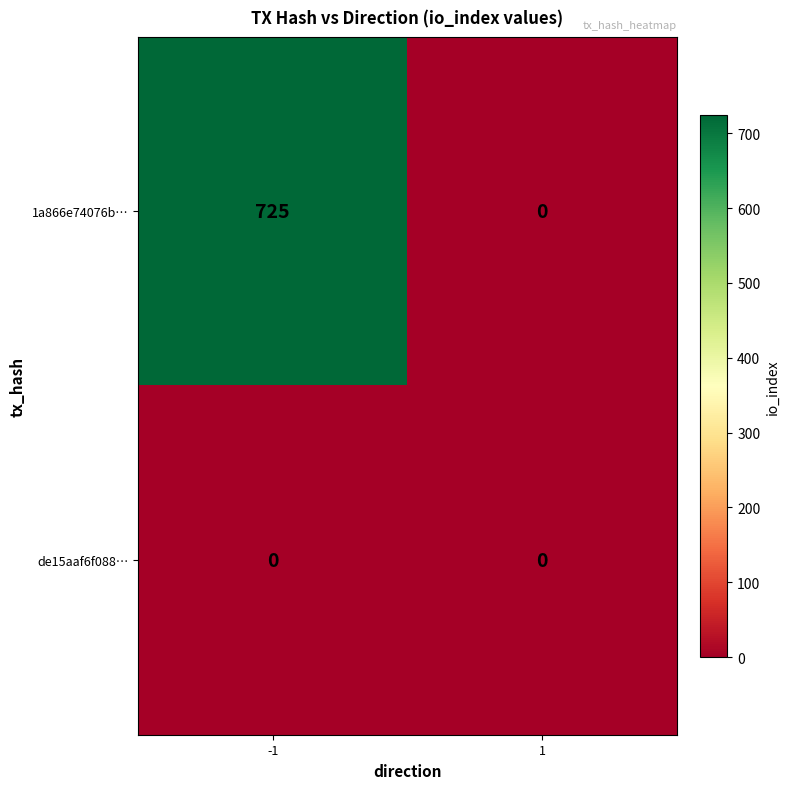

What is the spread (max minus min) of values at -1?

725